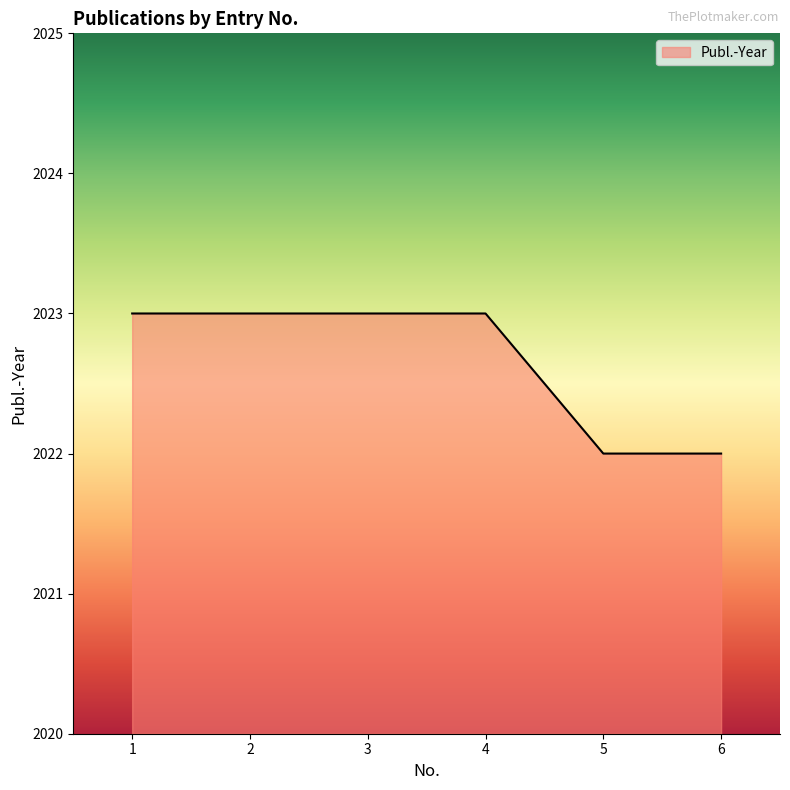

Is it true that the value at 1 is 2023?

True